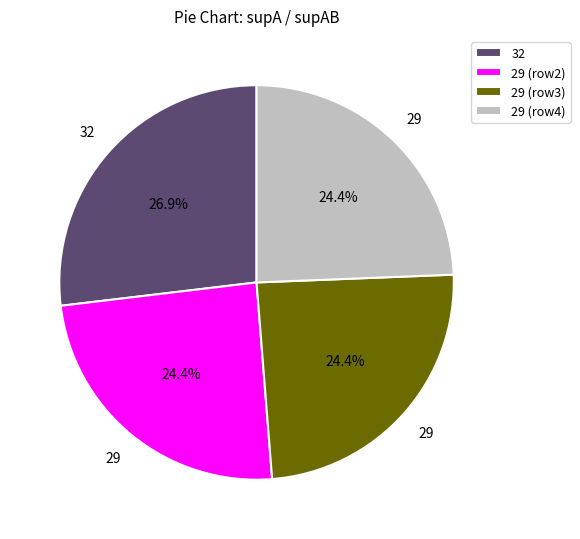

Approximately how many times larger is the value at 32 compared to 29 (row2)?

1.1